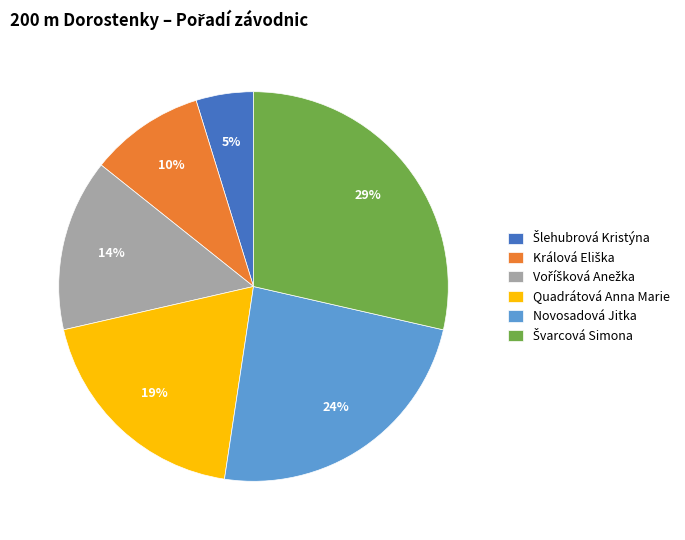

Is there a majority slice in this chart?

No